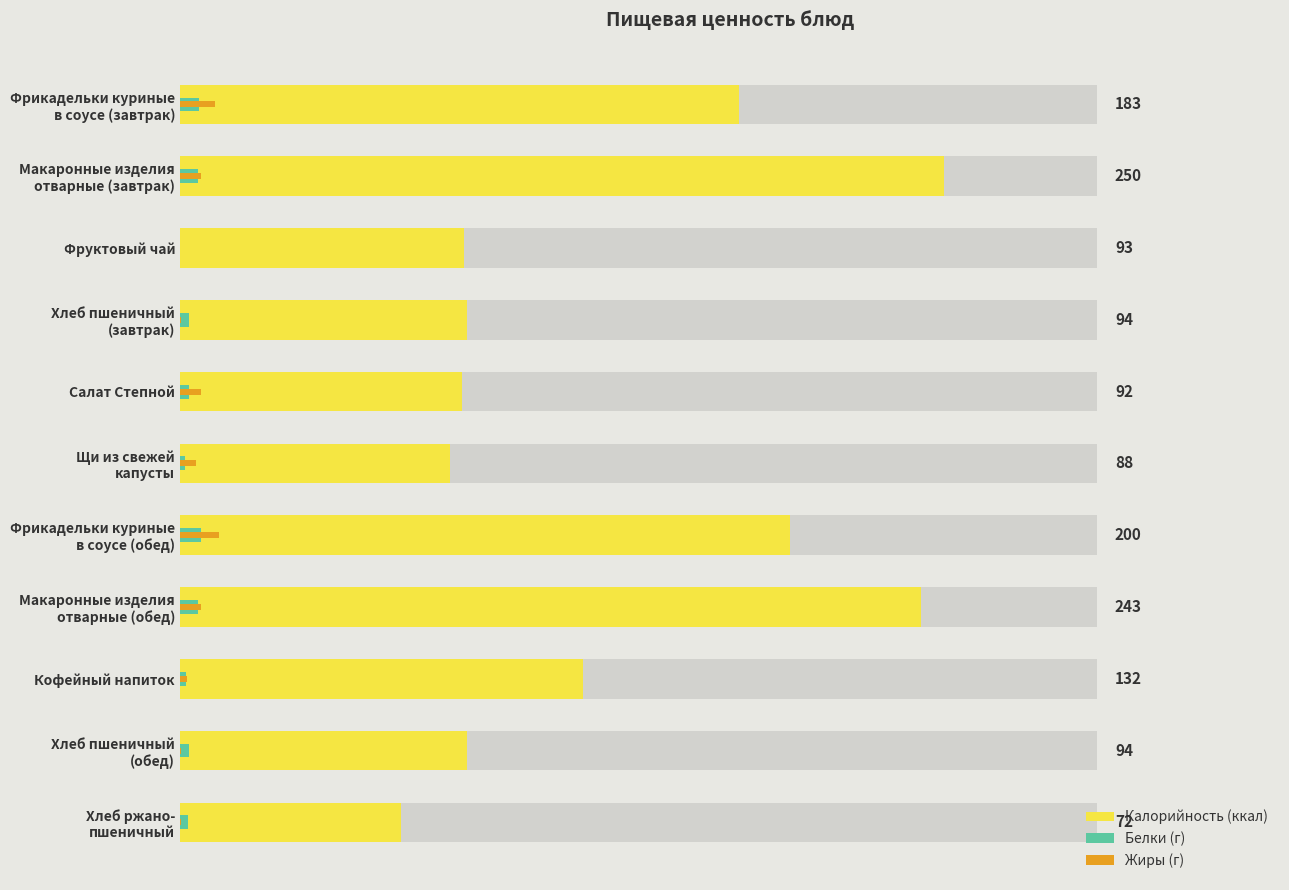

What is the sum of all Белки values?

40.4